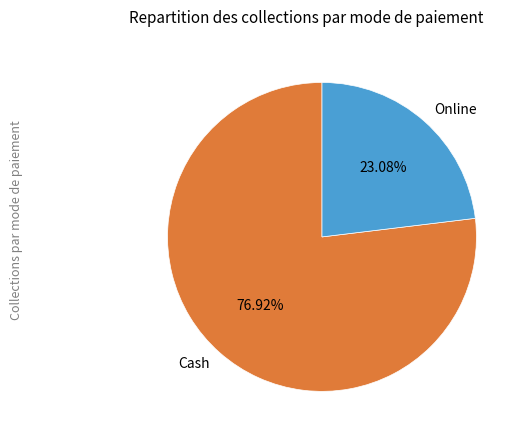

Is there a majority slice in this chart?

Yes